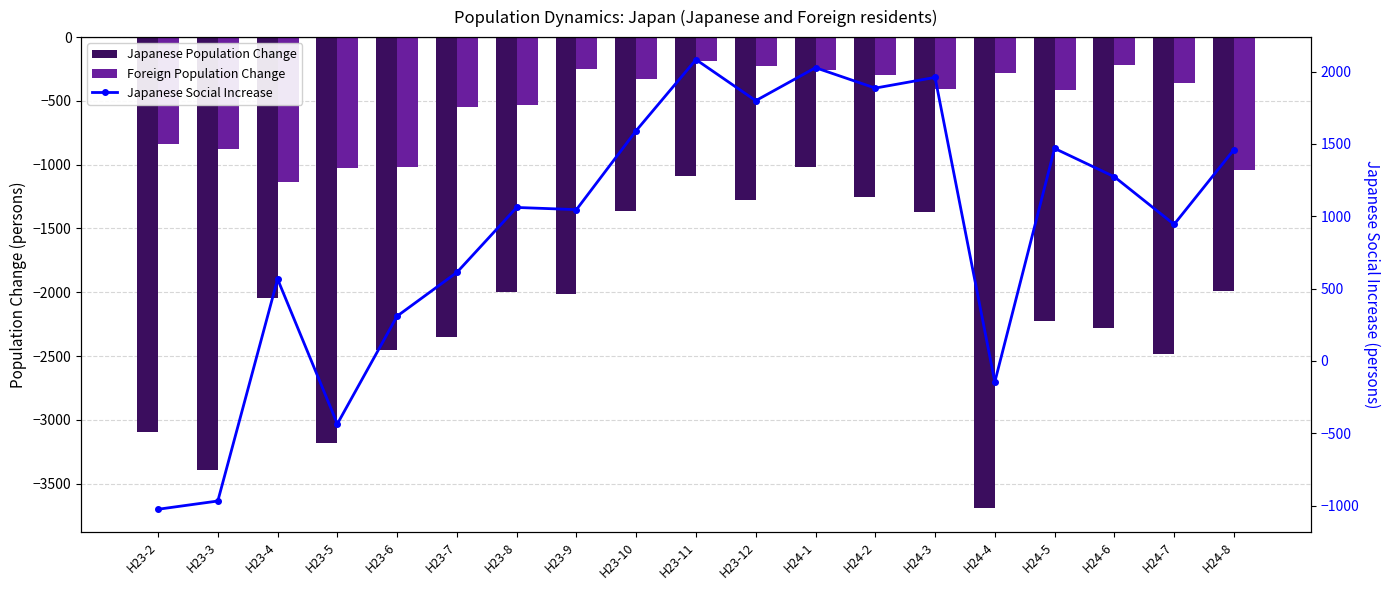

Is it true that Japanese Population Change equals -408 at H23-12?

False